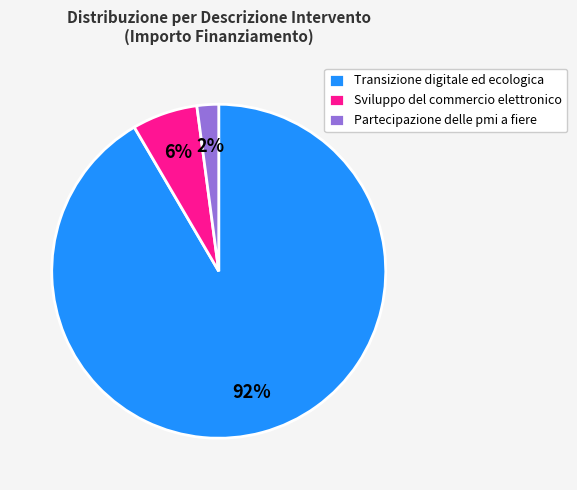

How many segments does this pie chart have?

3